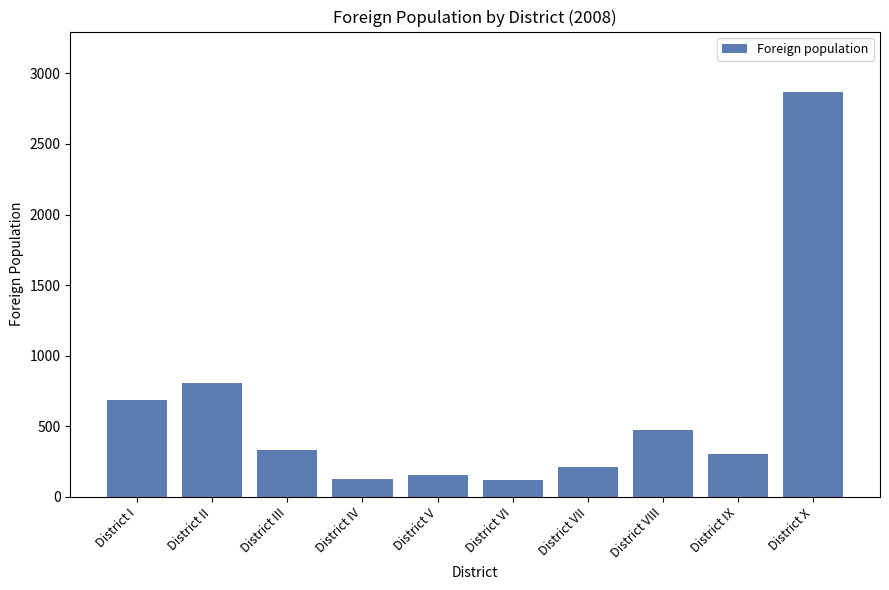

What is the difference between the second highest and second lowest values?

681